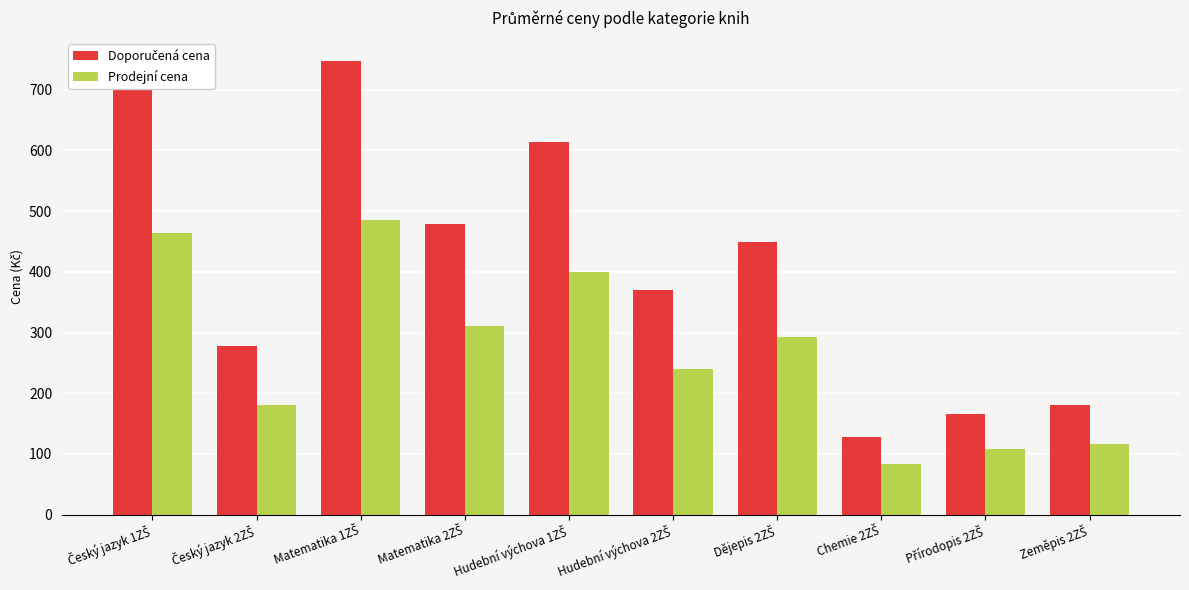

What is the average value of the Prodejní cena series?

268.1